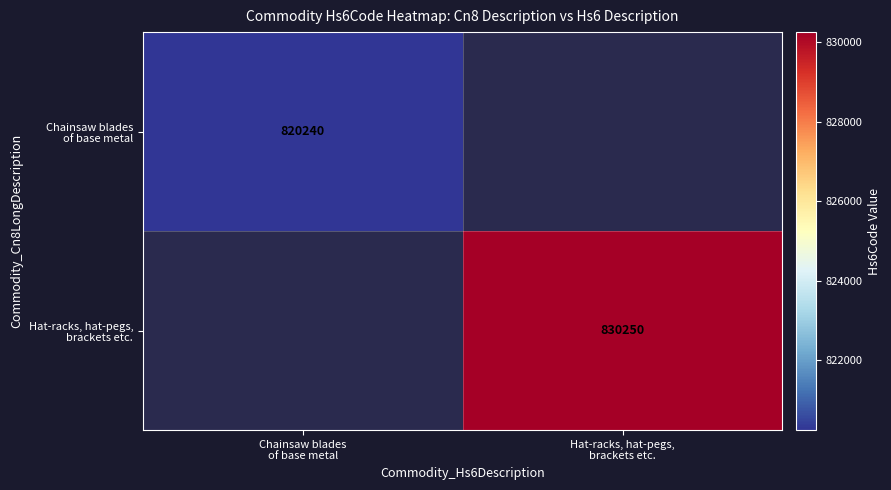

At how many categories does at least one series exceed 825651?

1